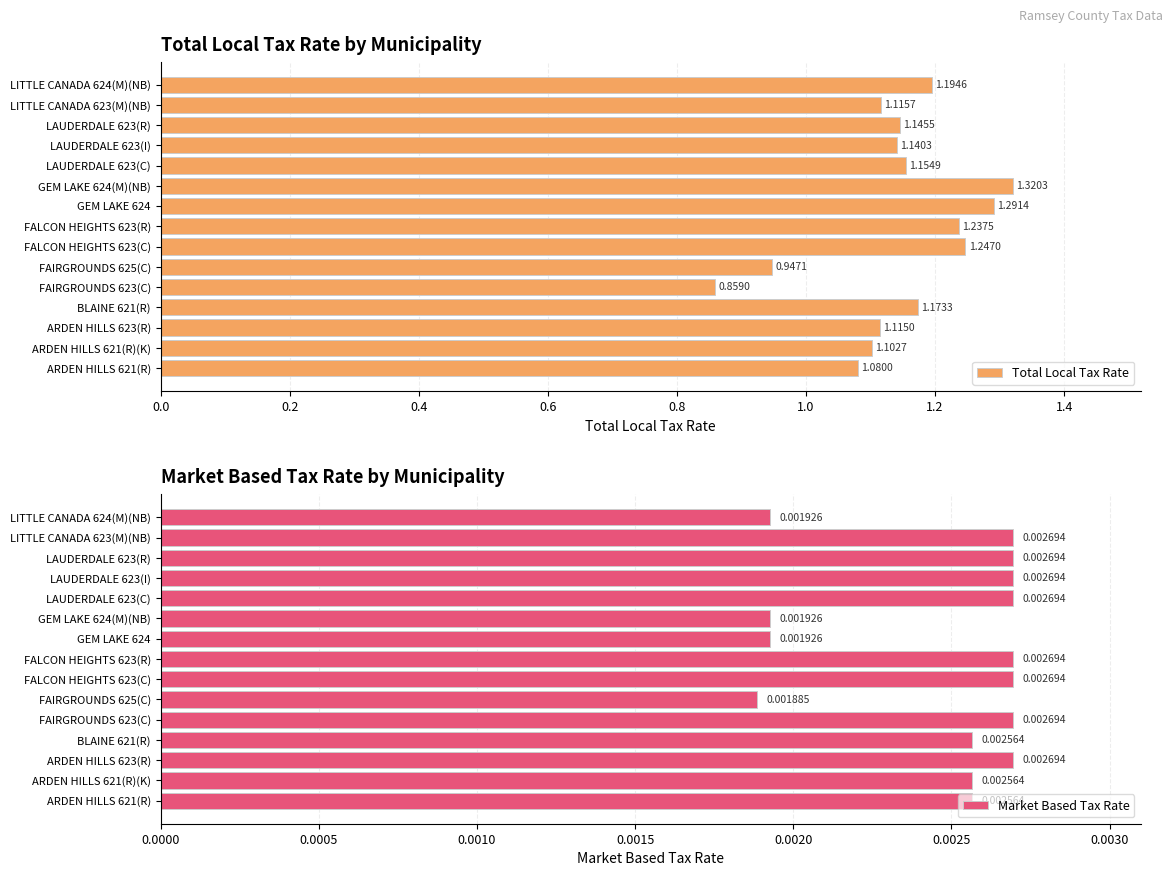

At how many categories does at least one series exceed 0?

15